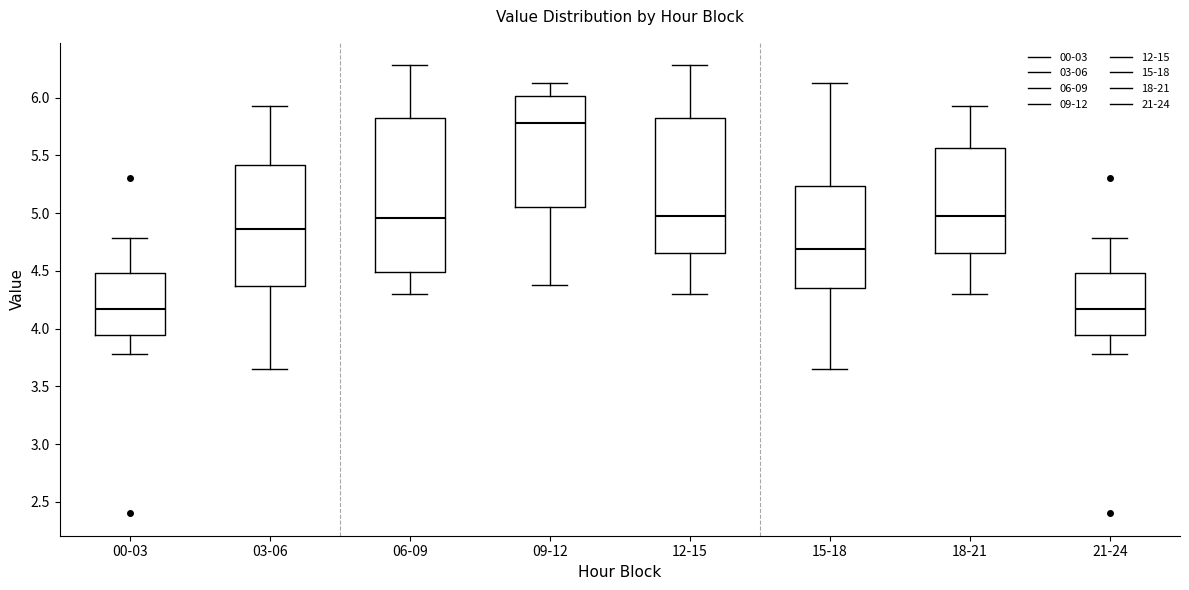

Reading left to right, read every box against the y-axis: the position of its median line, the range the box covers, and the ends of its whiskers. The values are not printed on the chart, so give them approximately, as read against the axis.

00-03: median 4.15, box 3.95 to 4.50, whiskers 3.80 to 4.80
03-06: median 4.85, box 4.35 to 5.40, whiskers 3.65 to 5.95
06-09: median 4.95, box 4.50 to 5.85, whiskers 4.30 to 6.30
09-12: median 5.80, box 5.05 to 6.00, whiskers 4.40 to 6.15
12-15: median 5.00, box 4.65 to 5.85, whiskers 4.30 to 6.30
15-18: median 4.70, box 4.35 to 5.25, whiskers 3.65 to 6.15
18-21: median 5.00, box 4.65 to 5.55, whiskers 4.30 to 5.95
21-24: median 4.15, box 3.95 to 4.50, whiskers 3.80 to 4.80